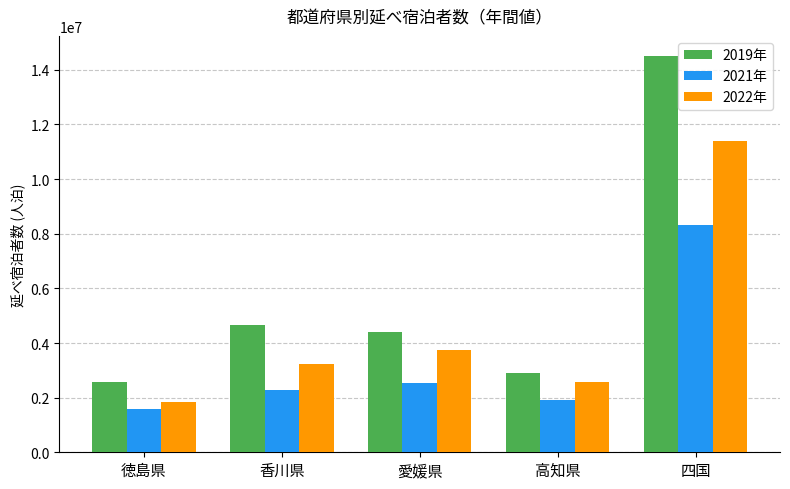

How many series are shown in this chart?

3